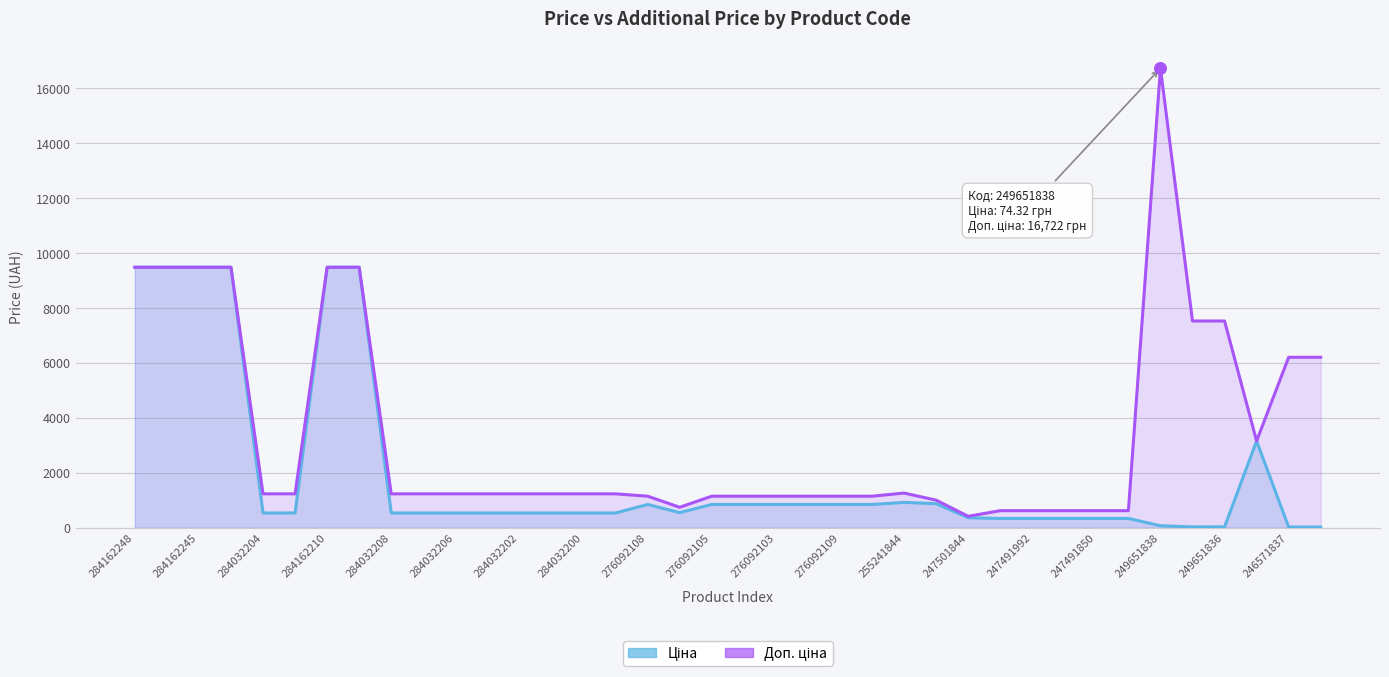

Is the value of Доп. ціна at 276092105 greater than the value of Ціна at 249651836?

Yes